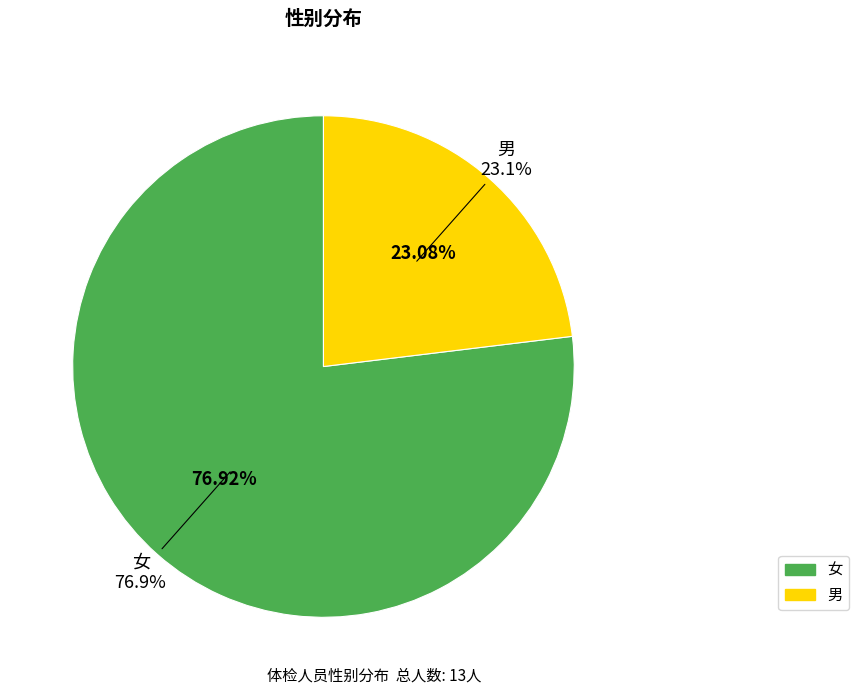

How many segments does this pie chart have?

2